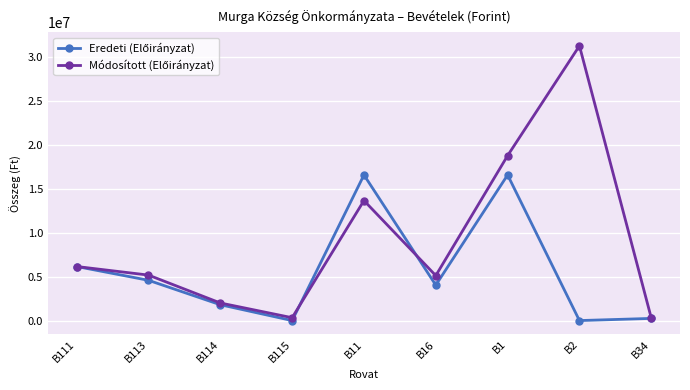

What is the label of the 4th point from the left?

B115